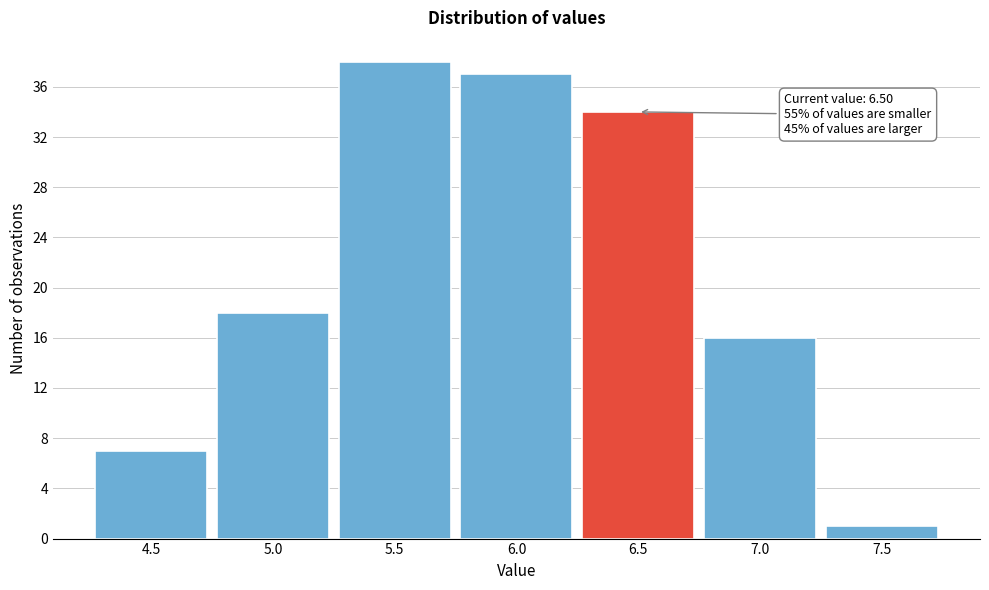

Reading right to left, what are all the values shown in this chart?

1	16	34	37	38	18	7